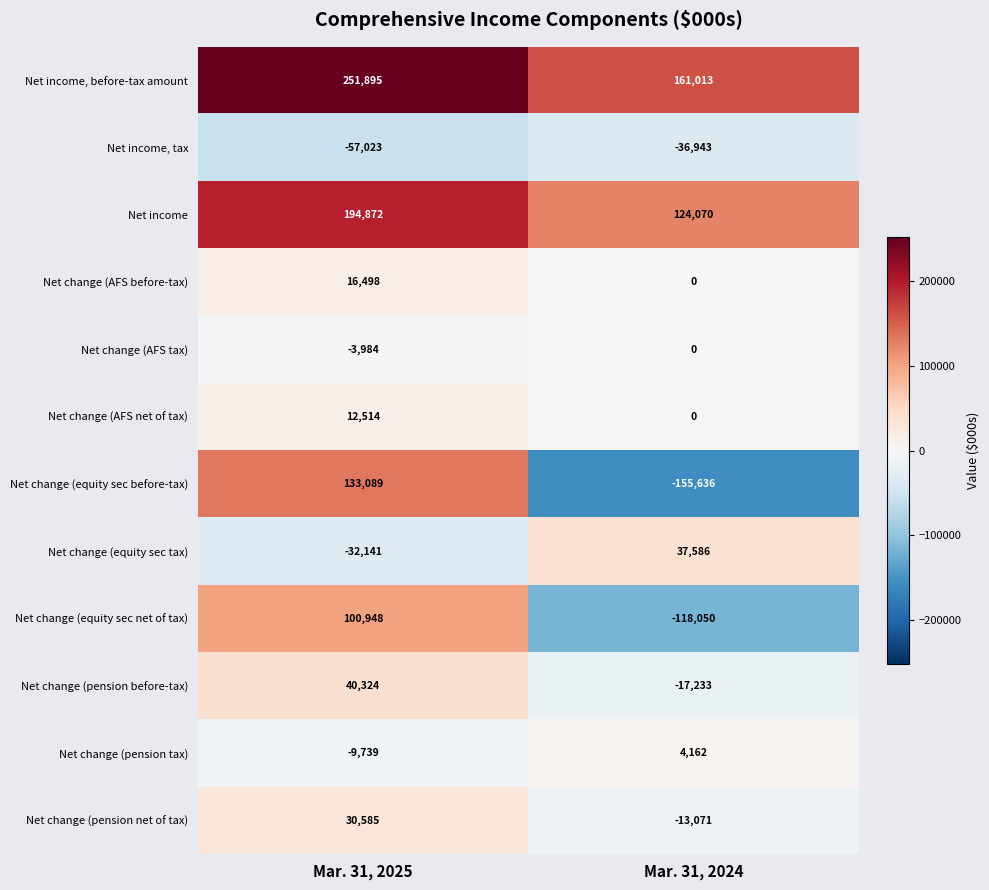

The value of Net change (AFS before-tax) at Mar. 31, 2025 is 16498. True or false?

True